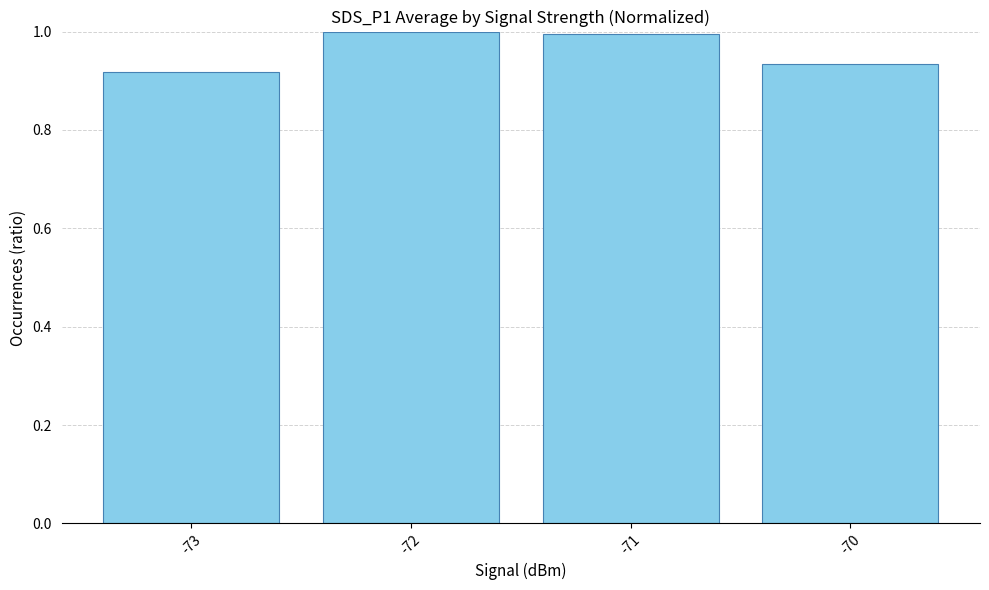

What is the sum of all values?

3.8